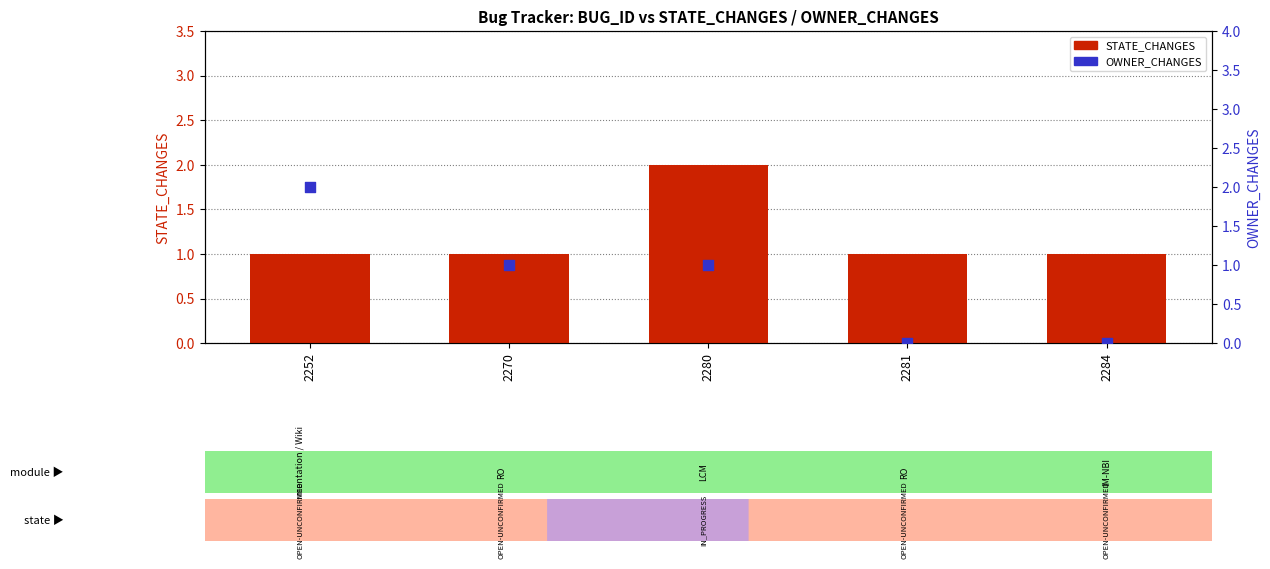

Which series has the widest spread of Y values?

OWNER_CHANGES